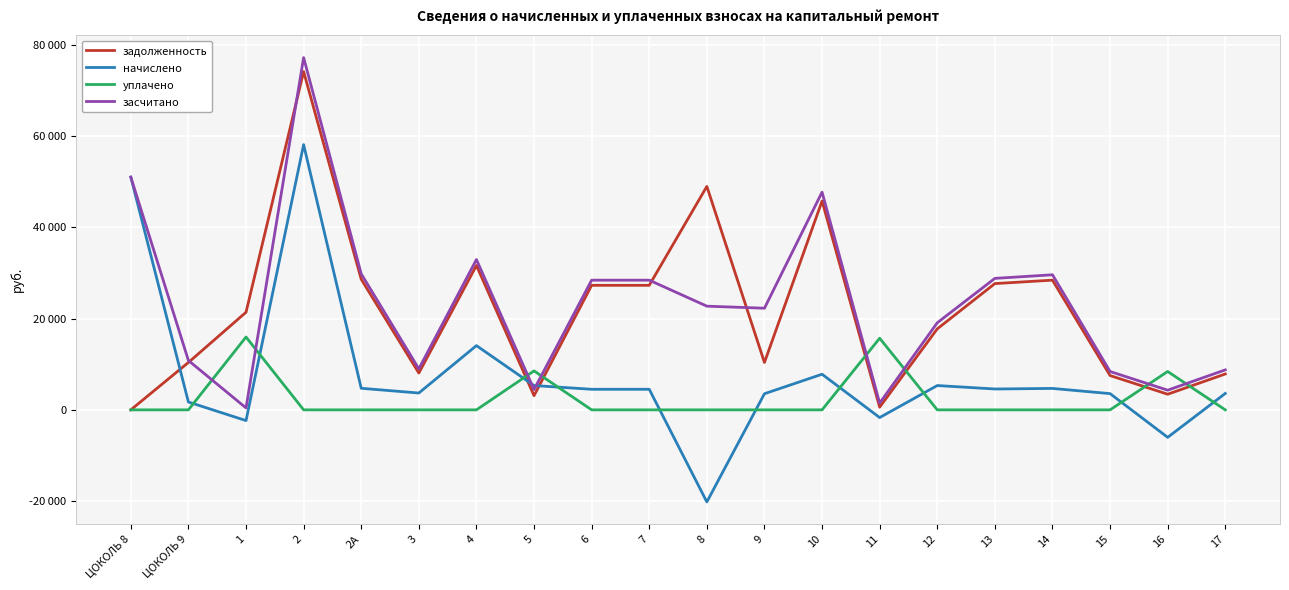

At which label does задолженность reach its minimum?

ЦОКОЛЬ 8